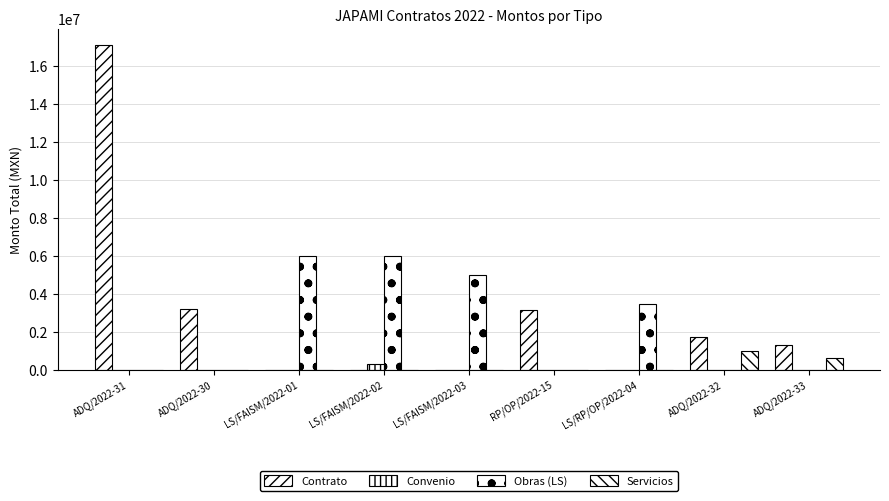

Reading left to right, extract all data points from this chart.

Contrato: 17125080.0	3213000.0	0.0	0.0	0.0	3168923.6	0.0	1728626.5	1299038.0
Convenio: 0.0	0.0	0.0	300000.0	0.0	0.0	0.0	0.0	0.0
Obras (LS): 0.0	0.0	5991108.3	5990959.5	4978755.5	0.0	3463733.3	0.0	0.0
Servicios: 0.0	0.0	0.0	0.0	0.0	0.0	0.0	987930.1	599000.0